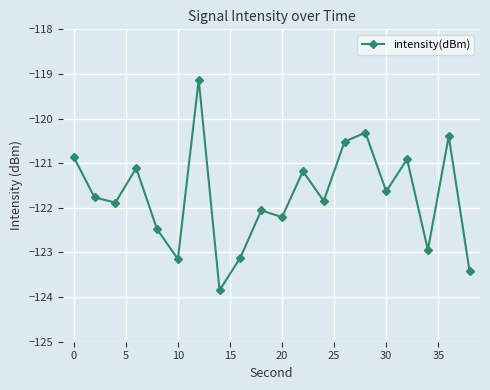

What is the difference between the maximum and minimum values?

4.7